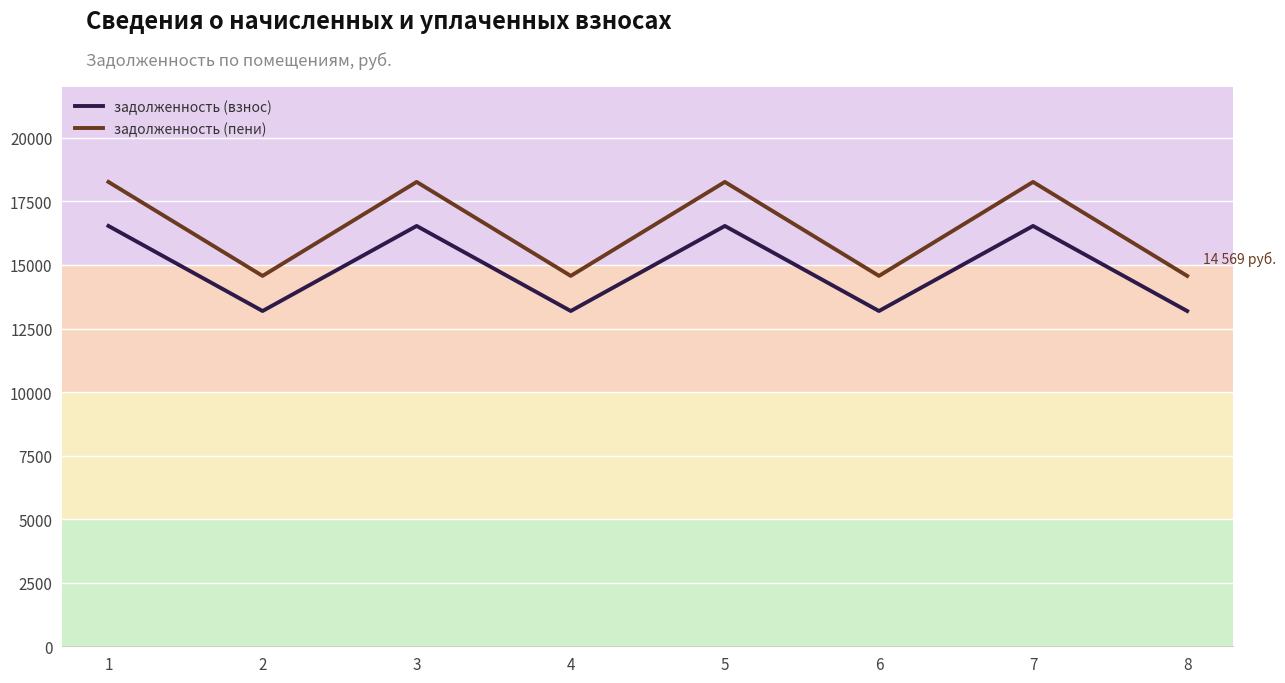

The value of задолженность (пени) at 2 is 24244.6. True or false?

False